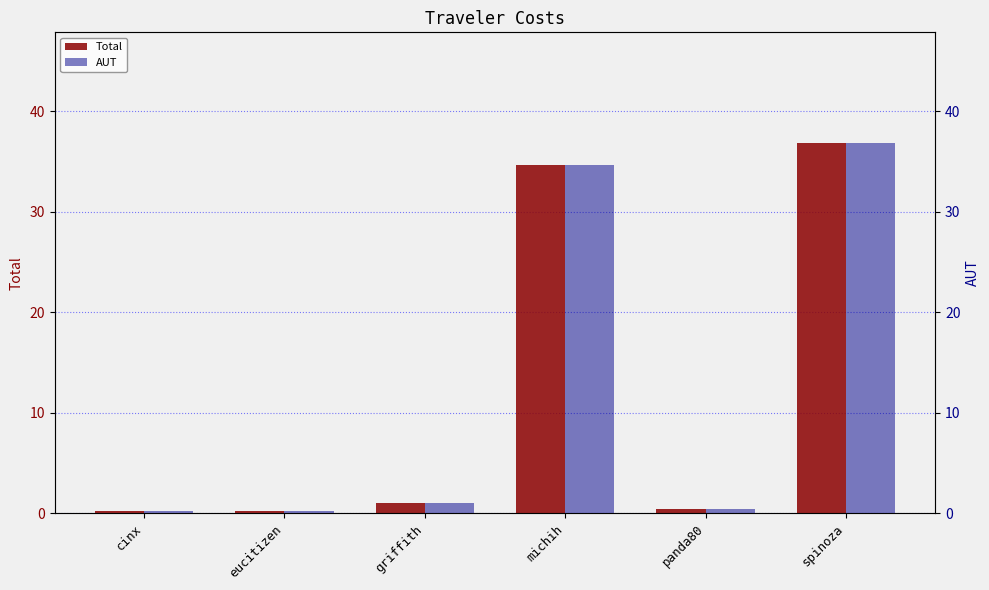

Reading left to right, what are all the values shown in this chart?

Total: cinx=0.2	eucitizen=0.2	griffith=1.0	michih=34.7	panda80=0.4	spinoza=36.8
AUT: cinx=0.2	eucitizen=0.2	griffith=1.0	michih=34.7	panda80=0.4	spinoza=36.8